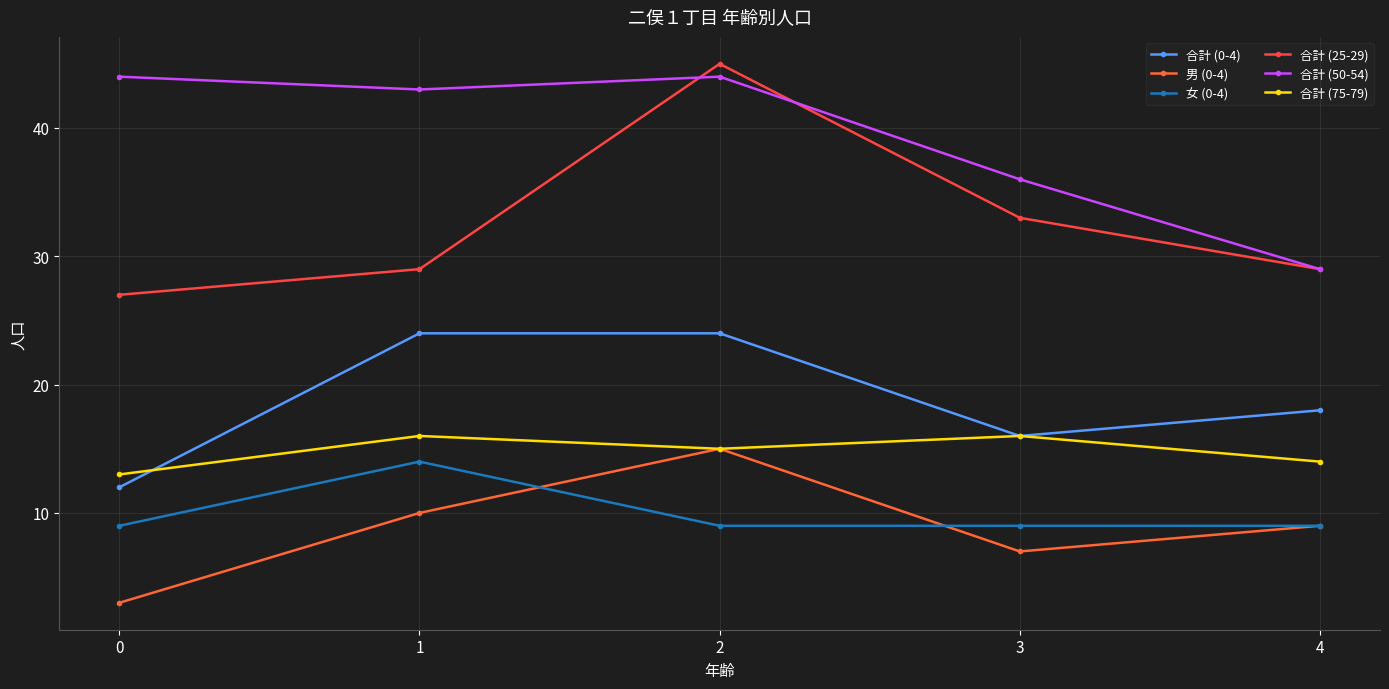

Rank the series at 4 from highest to lowest value.

合計 (25-29), 合計 (50-54), 合計 (0-4), 合計 (75-79), 男 (0-4), 女 (0-4)